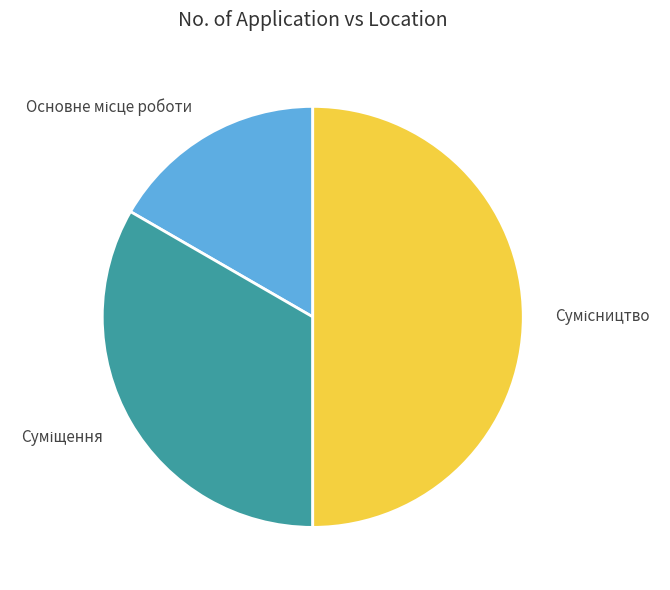

How many segments does this pie chart have?

3